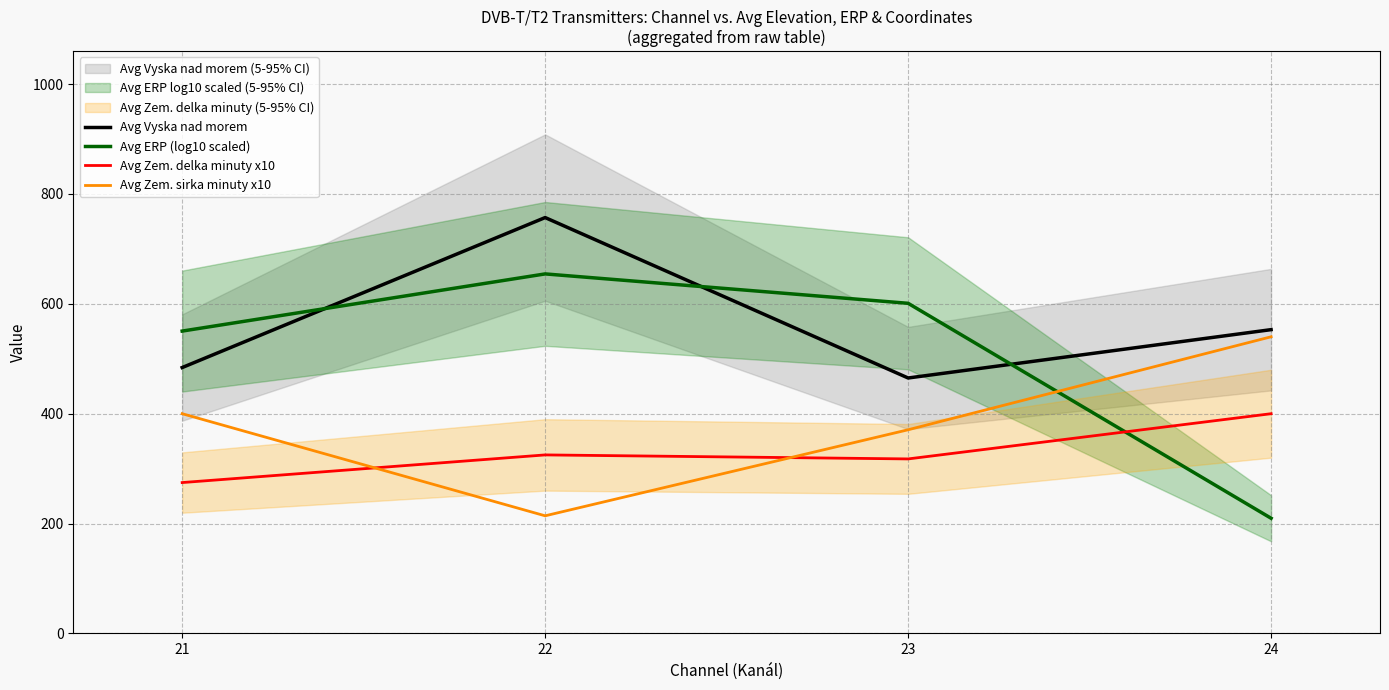

Rank the categories by Avg Zem. delka minuty x10 value from lowest to highest.

21, 23, 22, 24